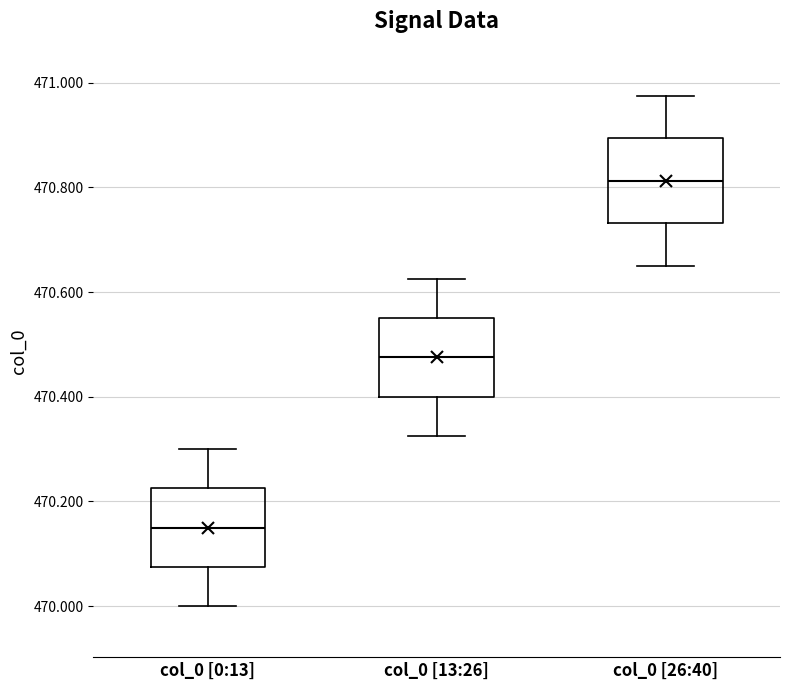

Reading left to right, read every box against the y-axis: the position of its median line, the range the box covers, and the ends of its whiskers. The values are not printed on the chart, so give them approximately, as read against the axis.

col_0 [0:13]: median 470.16, box 470.08 to 470.22, whiskers 470.00 to 470.30
col_0 [13:26]: median 470.48, box 470.40 to 470.56, whiskers 470.32 to 470.62
col_0 [26:40]: median 470.82, box 470.74 to 470.90, whiskers 470.66 to 470.98